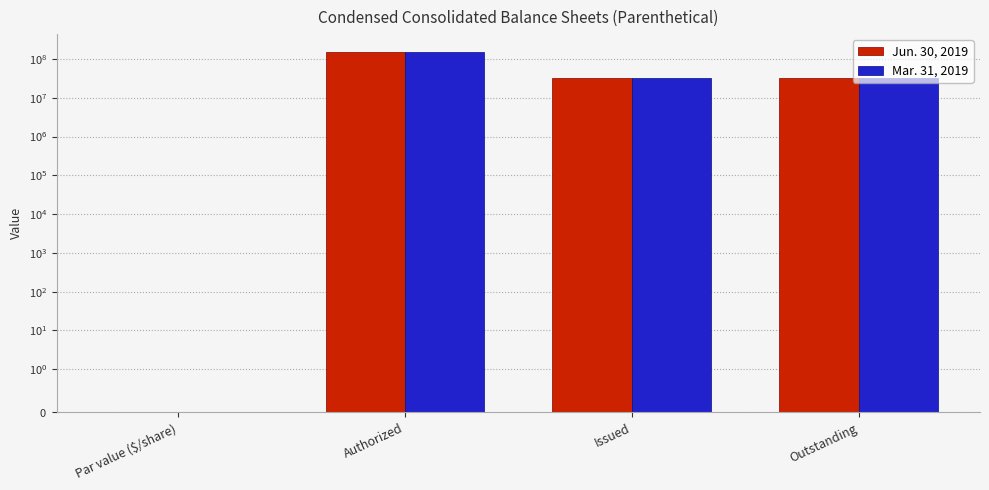

What is the approximate value of Mar. 31, 2019 at Outstanding?

31656950.0